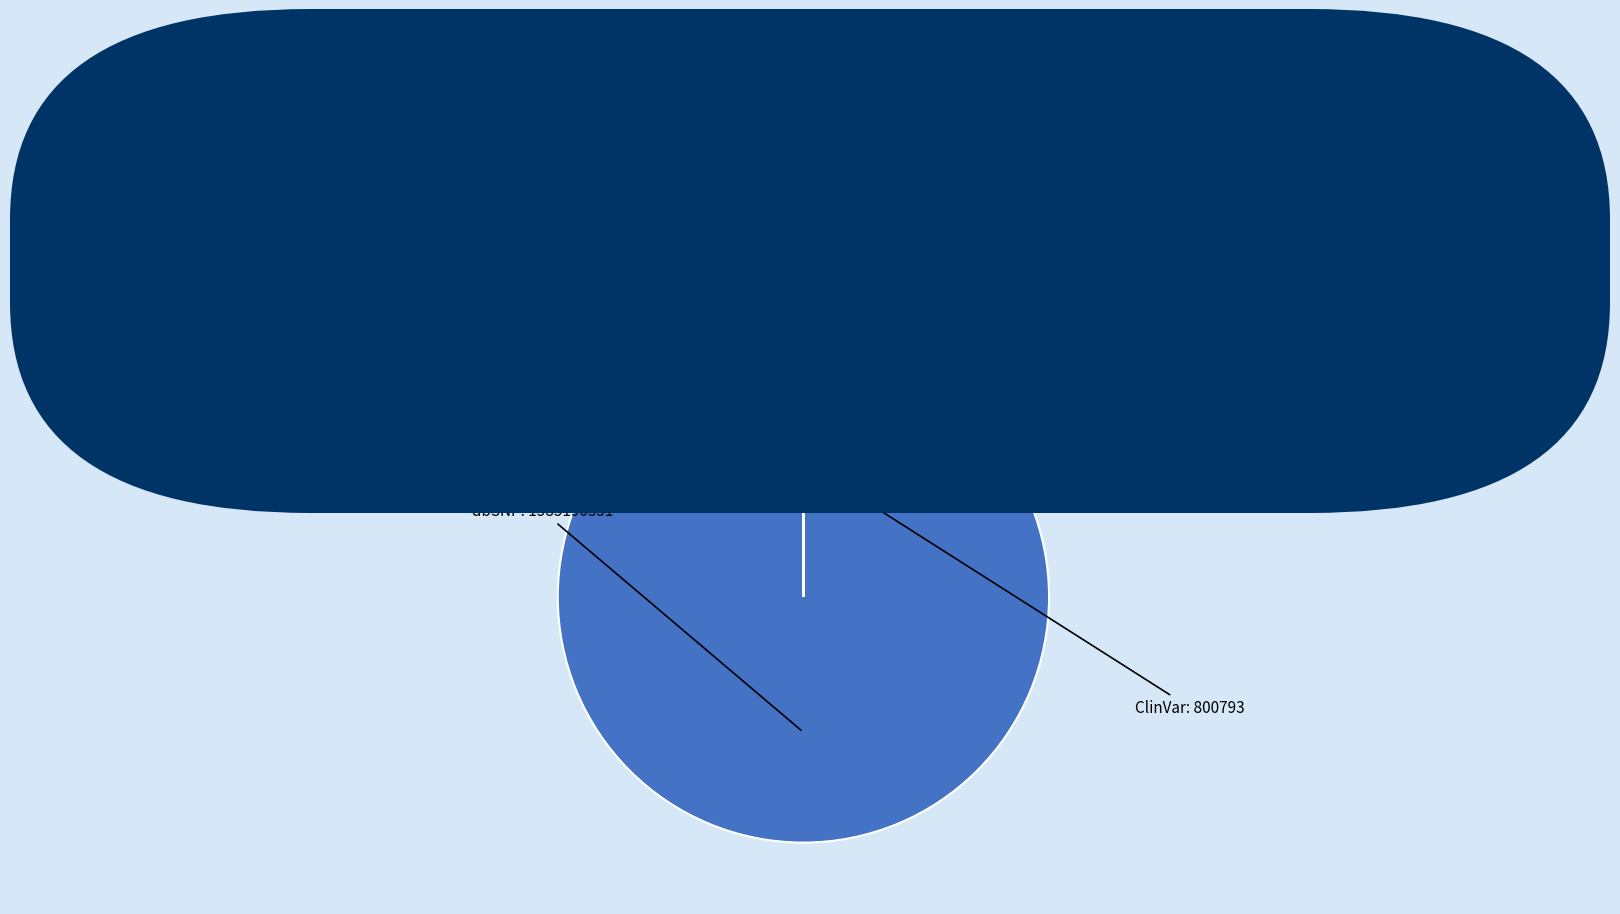

Which category accounts for the majority?

NM_015178.3:c.394C>T (dbSNP: 1585190351)